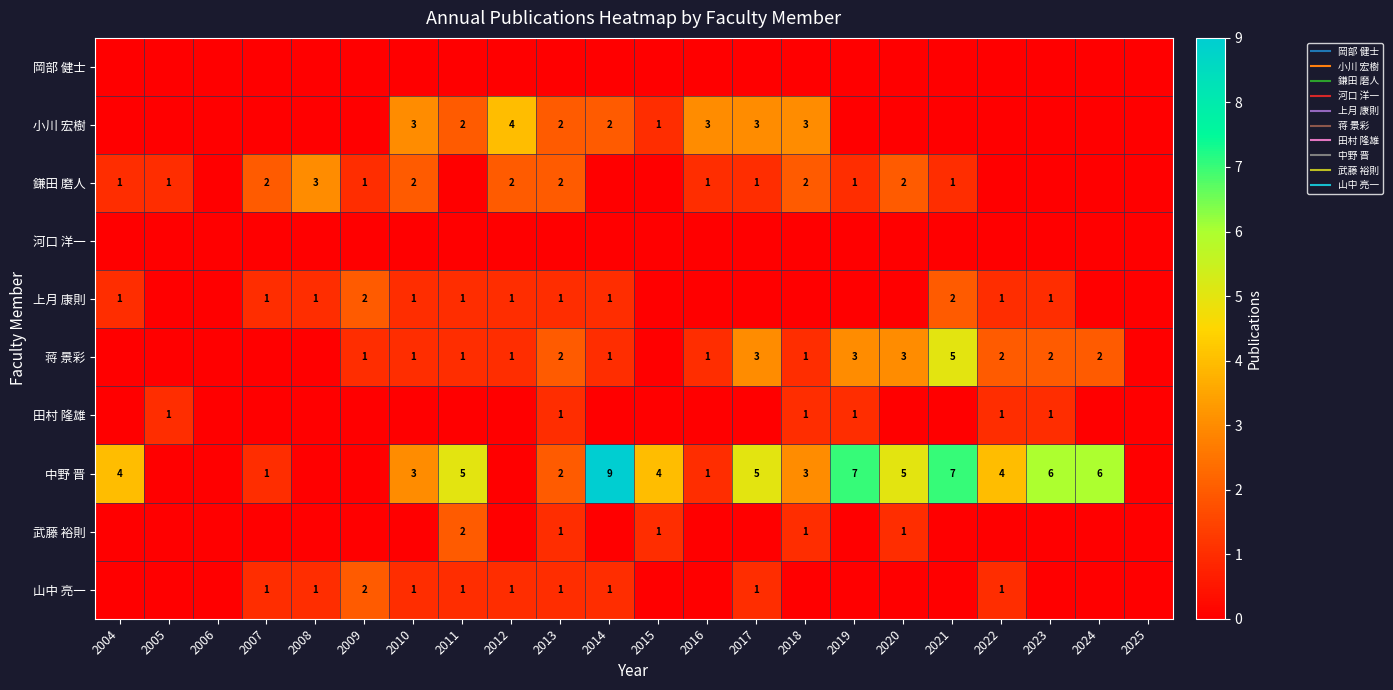

Count the number of categories in the chart.

22